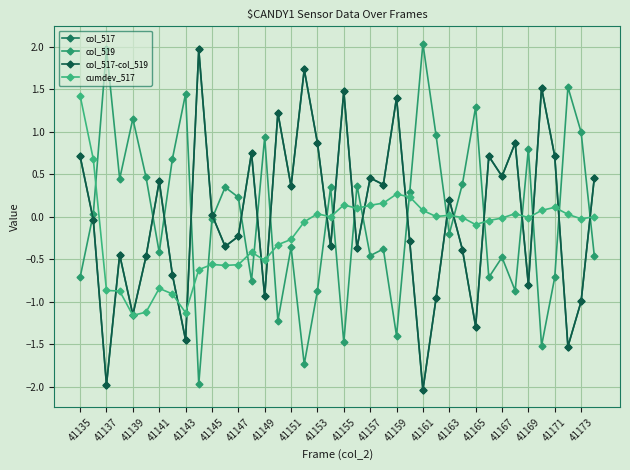

How many lines are shown in the chart?

4